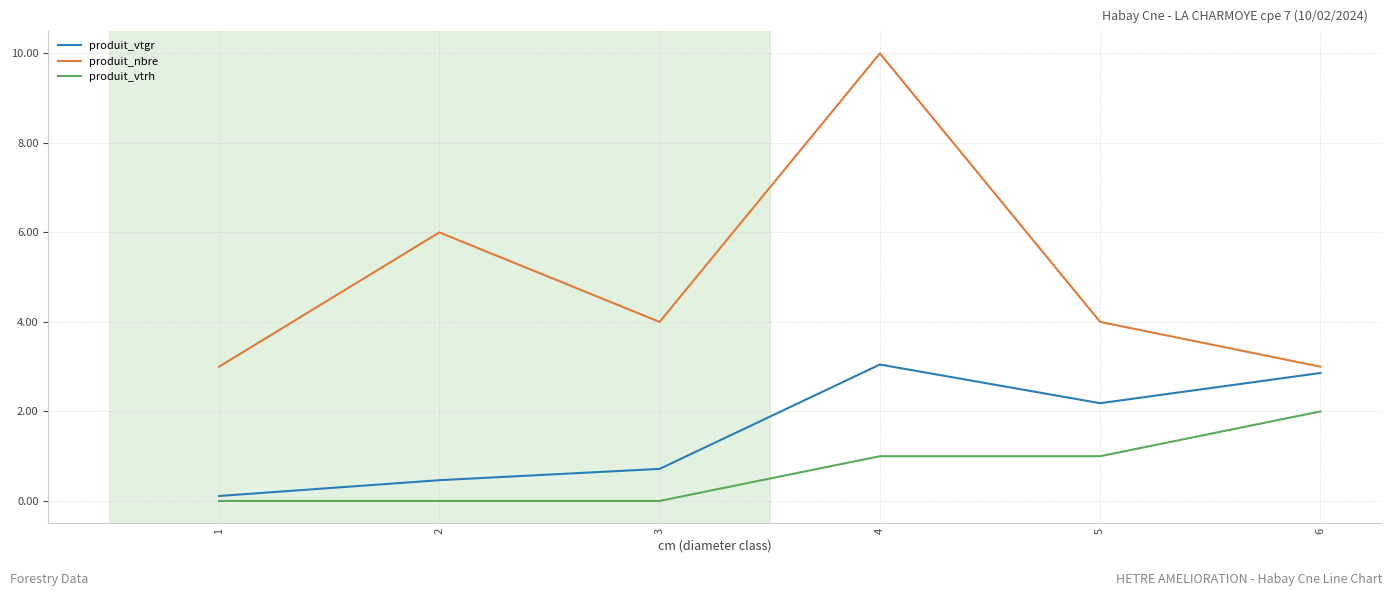

Is this an area chart (filled region under the line)?

No